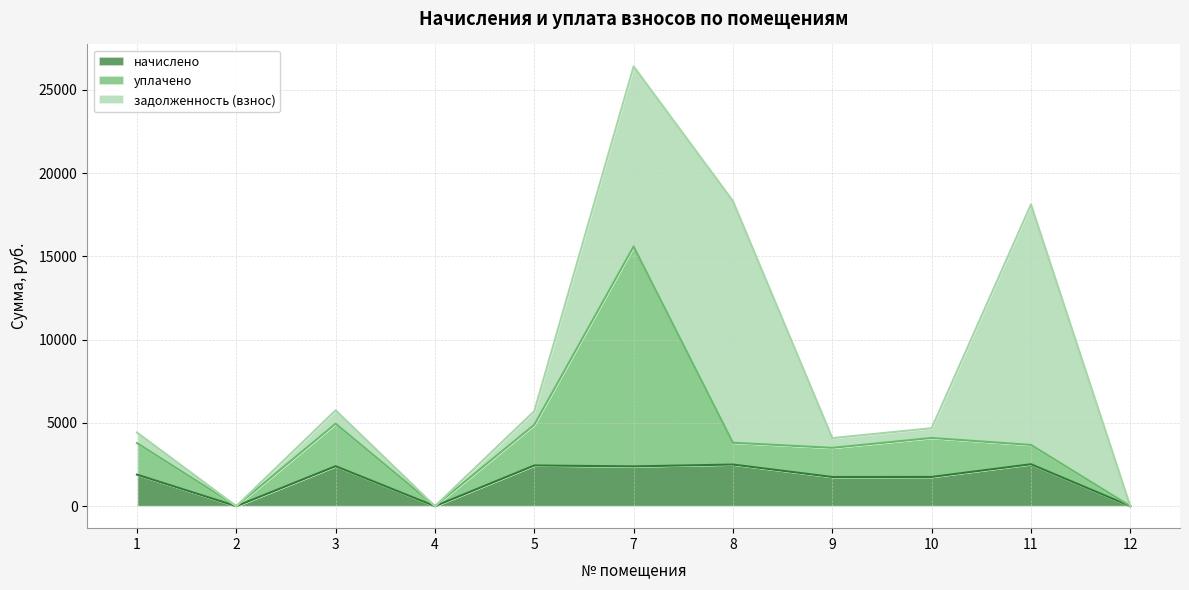

Is the value of начислено at 7 greater than the value of задолженность (взнос) at 4?

Yes